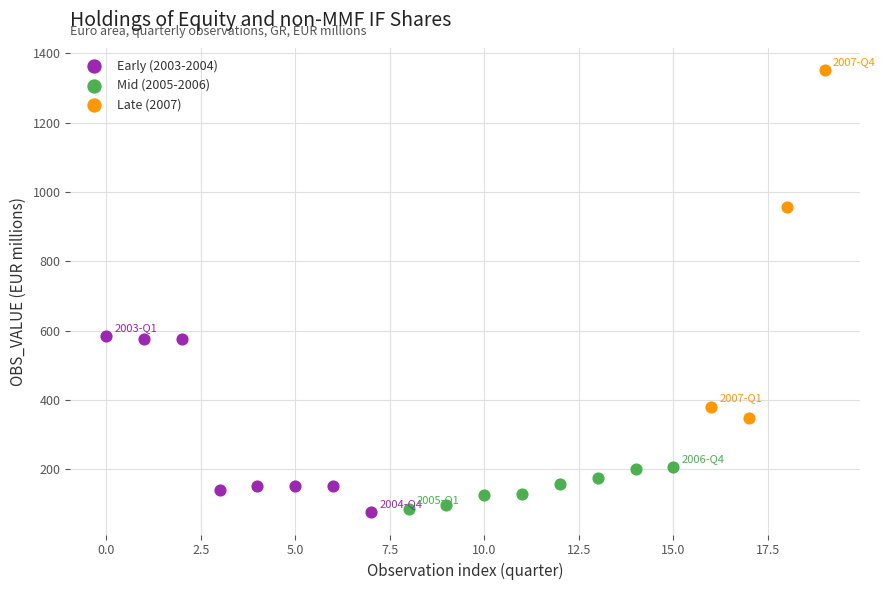

Which series contains the highest Y value?

Late (2007)